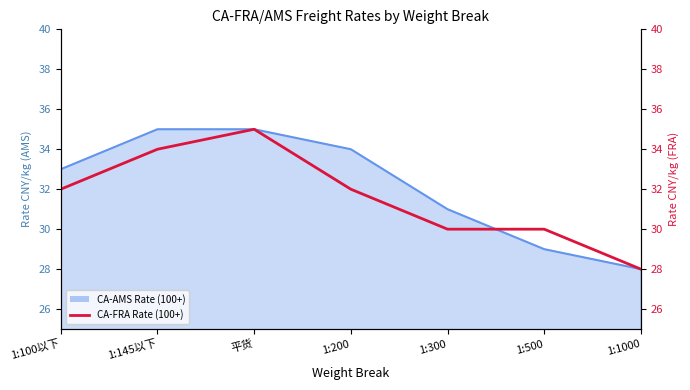

Between 1:145以下 and 1:300, which is larger?

1:145以下